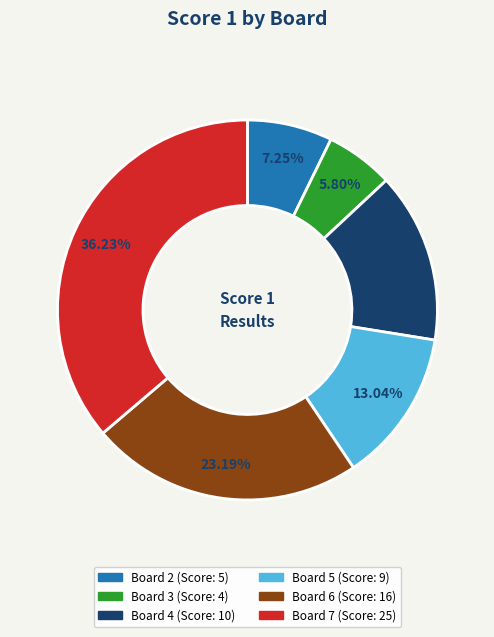

Is there a majority slice in this chart?

No